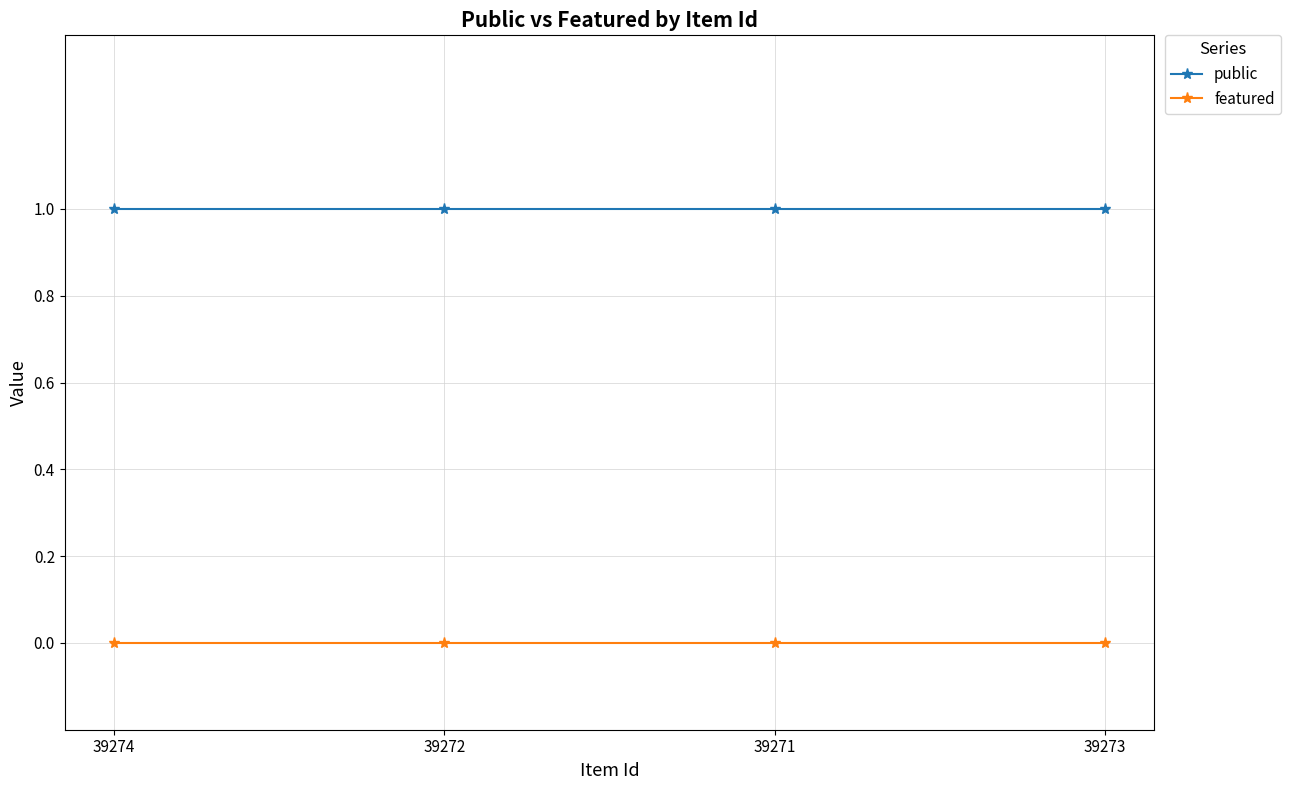

At how many categories does at least one series exceed 0?

4